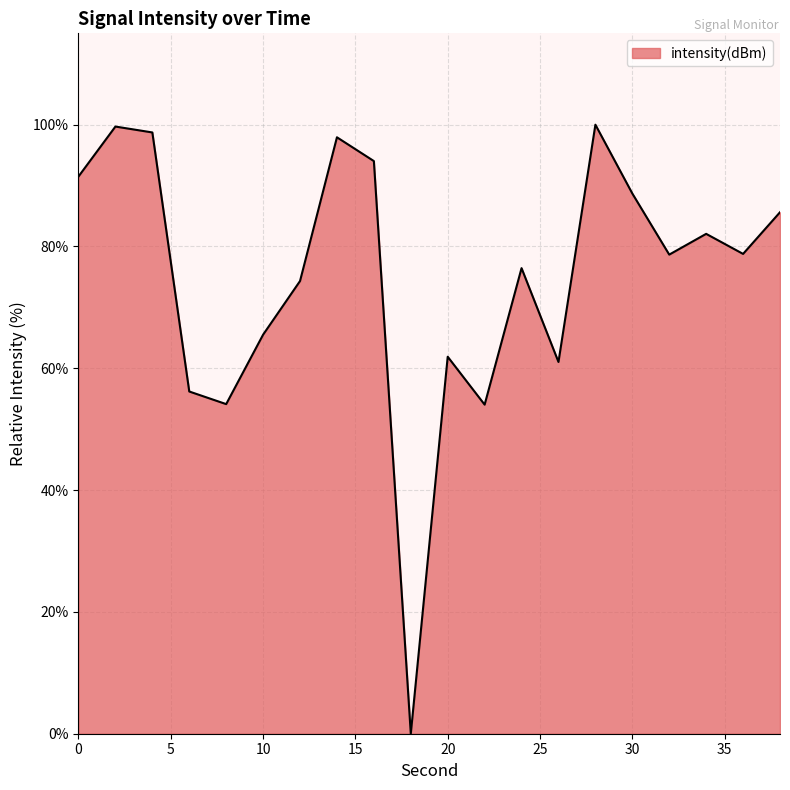

What is the greatest value displayed?

100.0